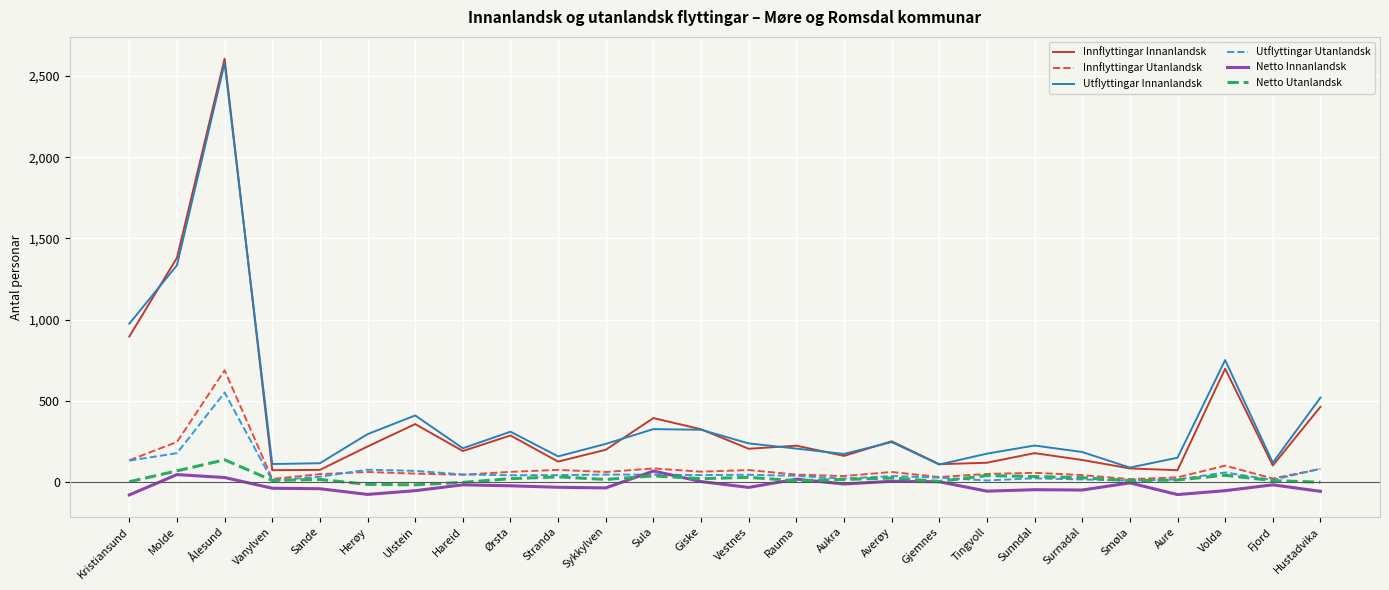

Where do Utflyttingar Innanlandsk and Innflyttingar Innanlandsk first cross each other?

Kristiansund and Molde